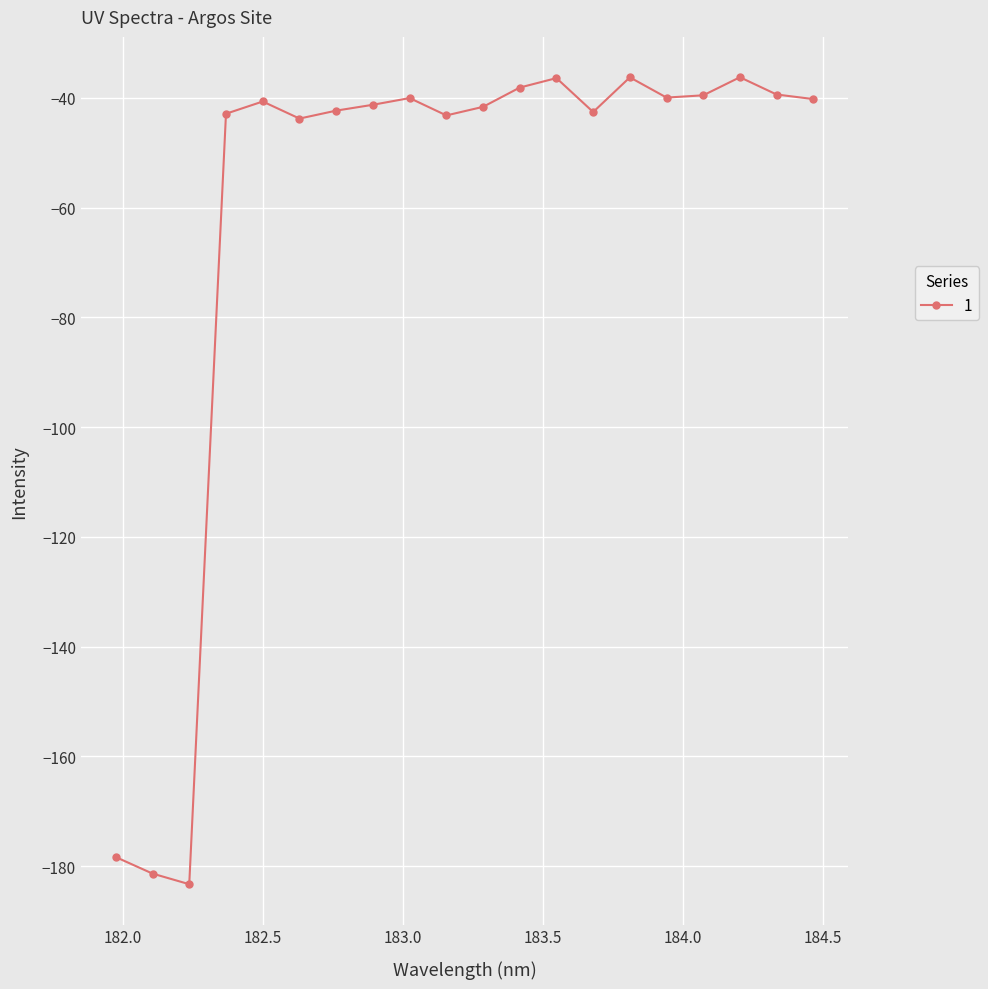

What is the value of the 3rd point from the left?

-183.3